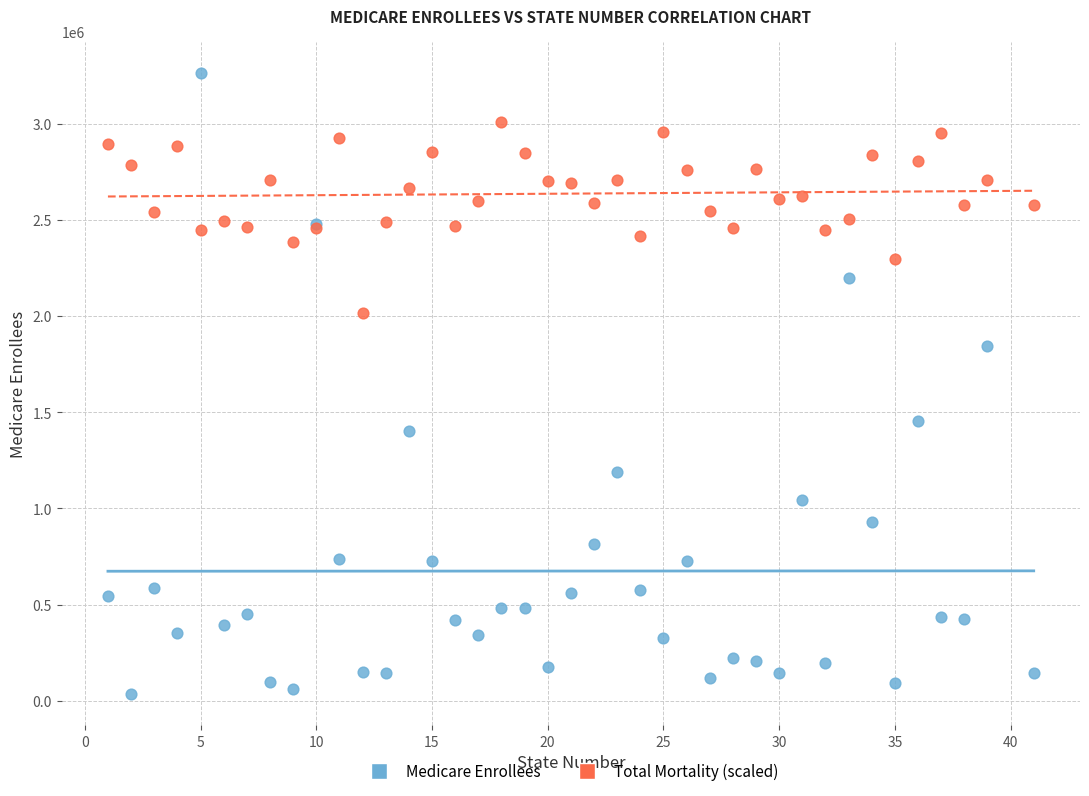

Which series has the largest Y range (max minus min)?

Medicare Enrollees